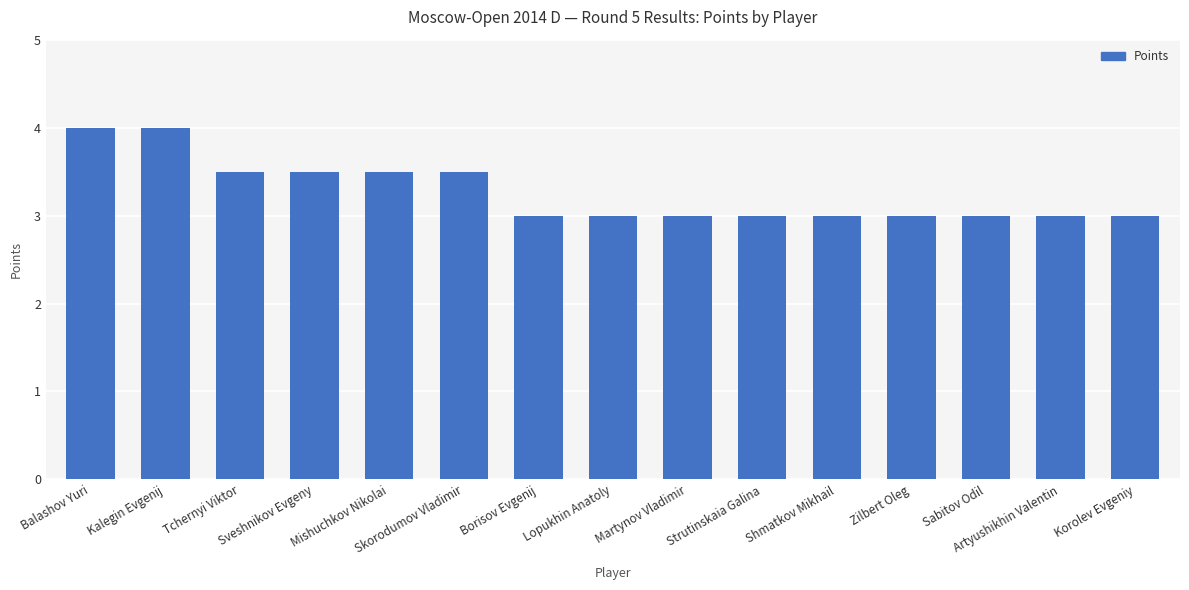

What value does the data have at Skorodumov Vladimir?

3.5